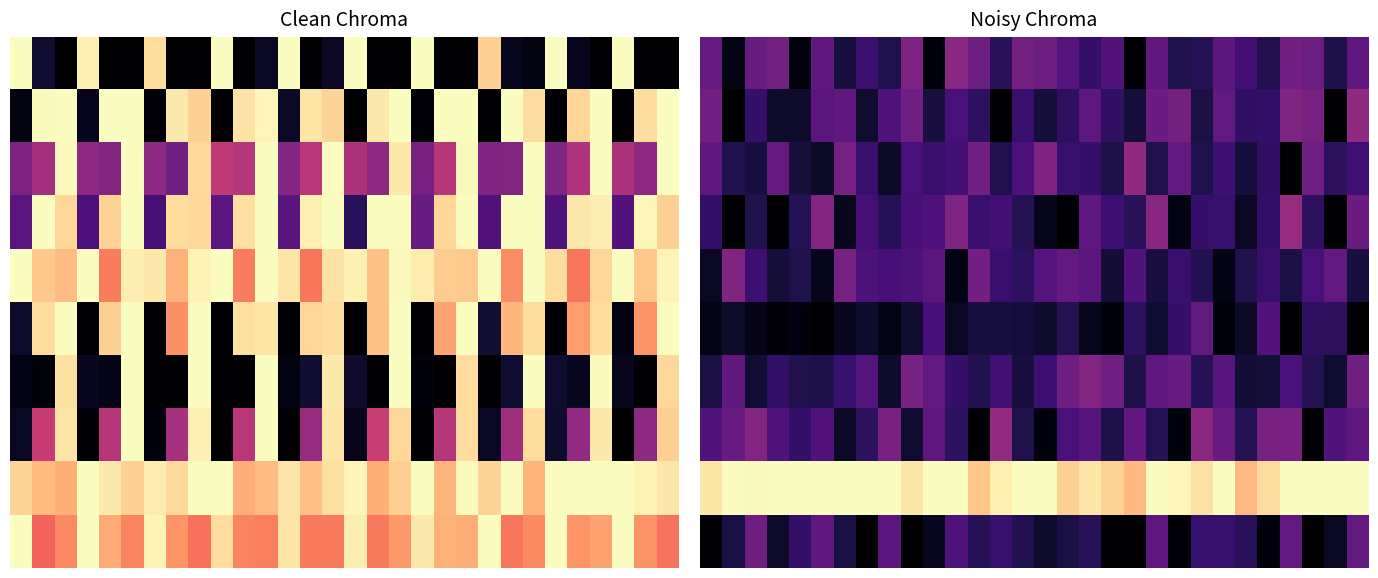

Between 5 and 2, which is larger?

2